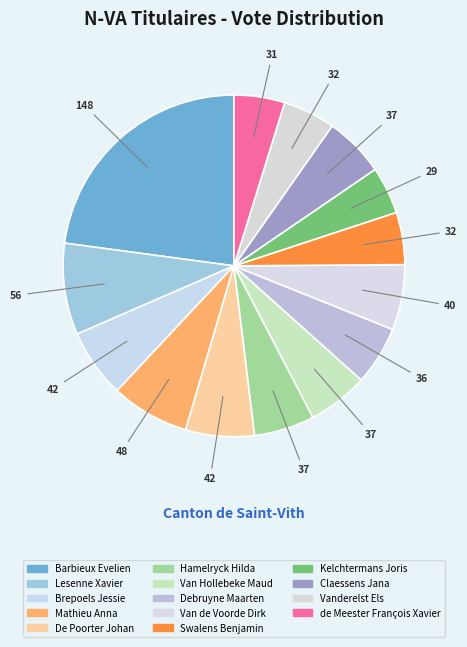

To the nearest percent, what is the average slice percentage?

7%